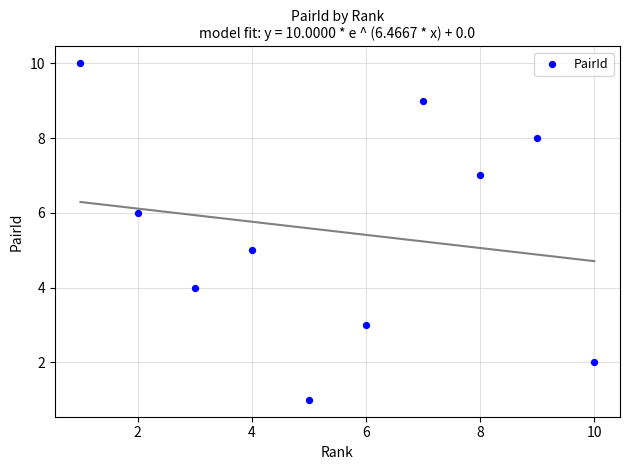

What is the range of X values (max minus min)?

9